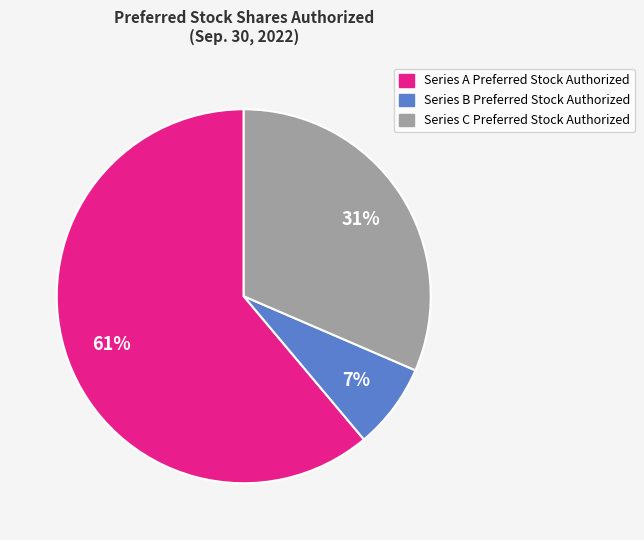

Which slice is the largest?

Series A Preferred Stock Authorized